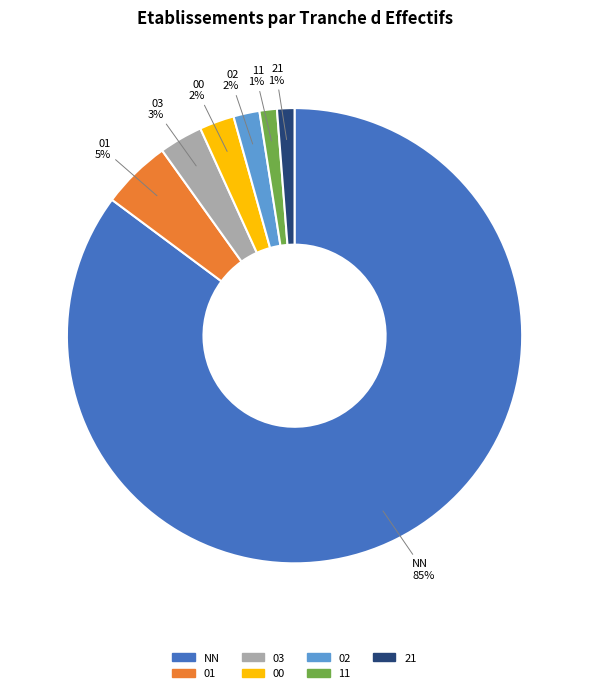

How many segments does this pie chart have?

7